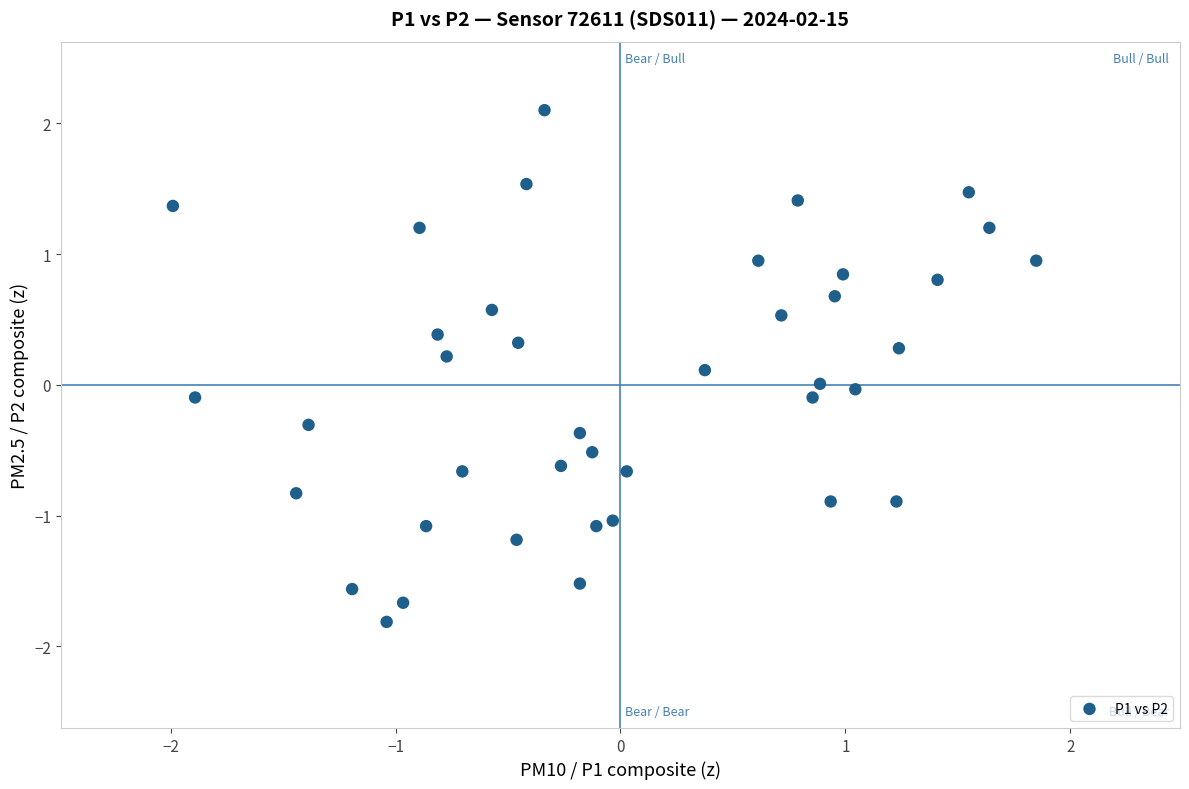

What is the range of Y values (max minus min)?

3.9